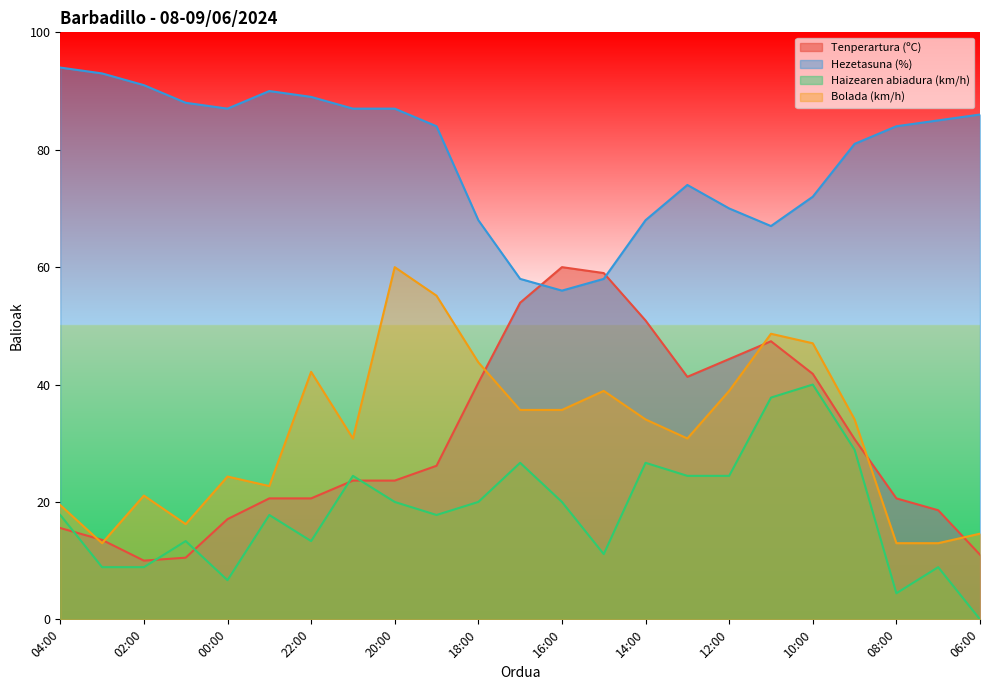

True or false: Hezetasuna (%) and Haizearen abiadura (km/h) cross at least once.

False